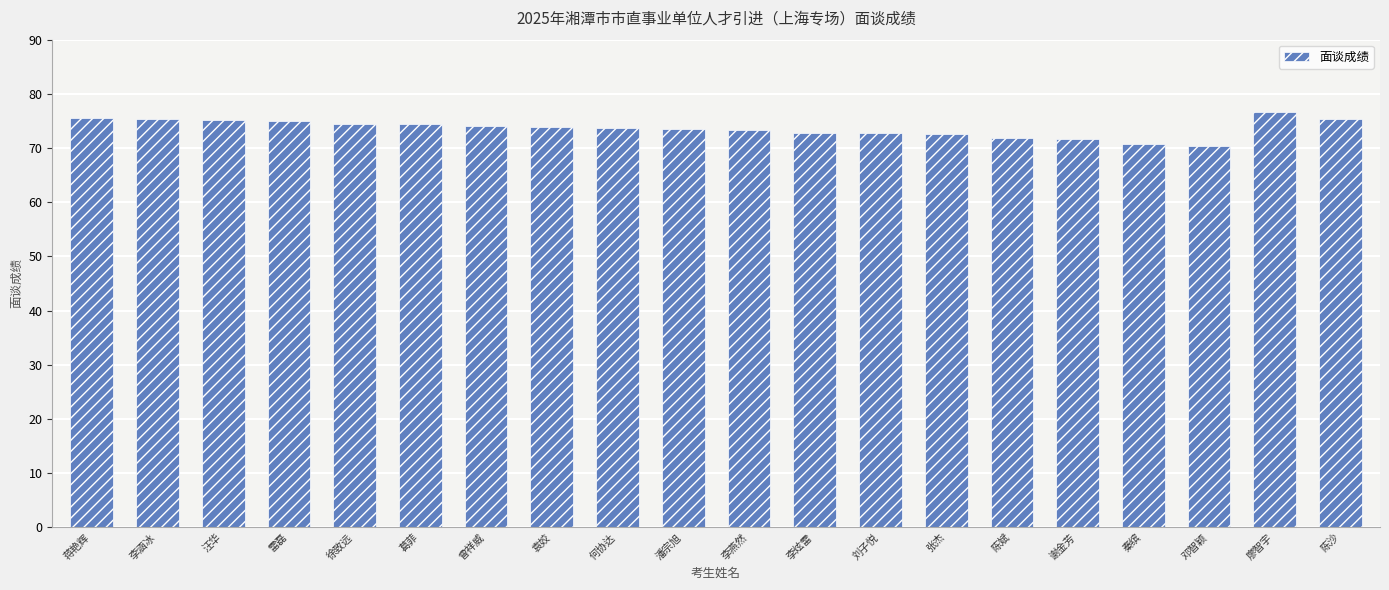

What is the maximum value shown in the chart?

76.6